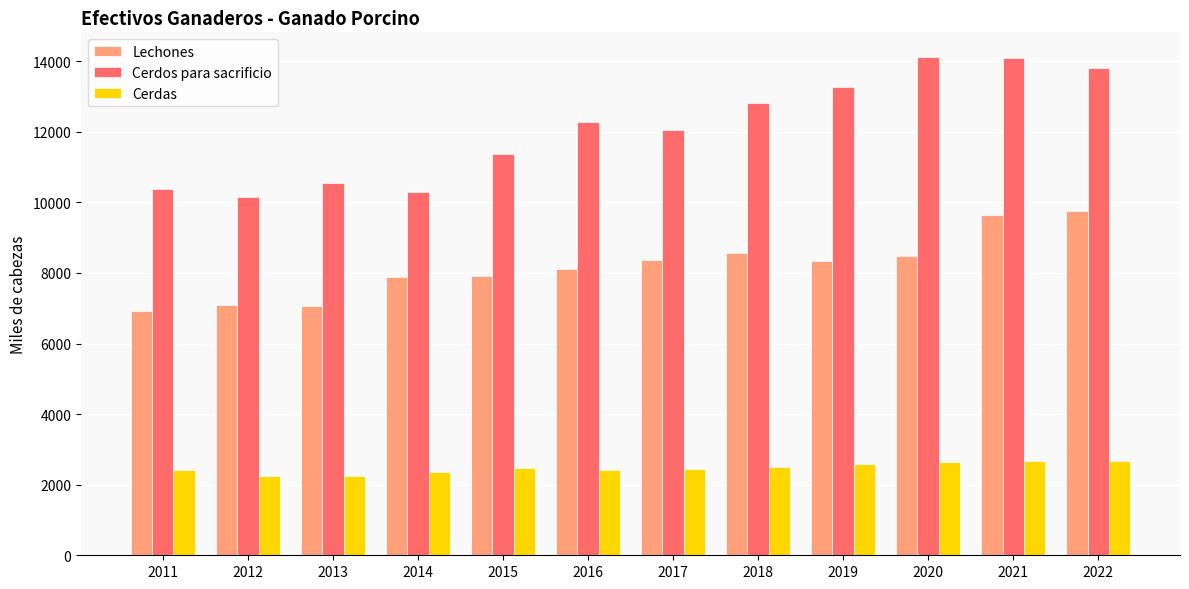

Rank the series at 2015 from highest to lowest value.

Cerdos para sacrificio, Lechones, Cerdas